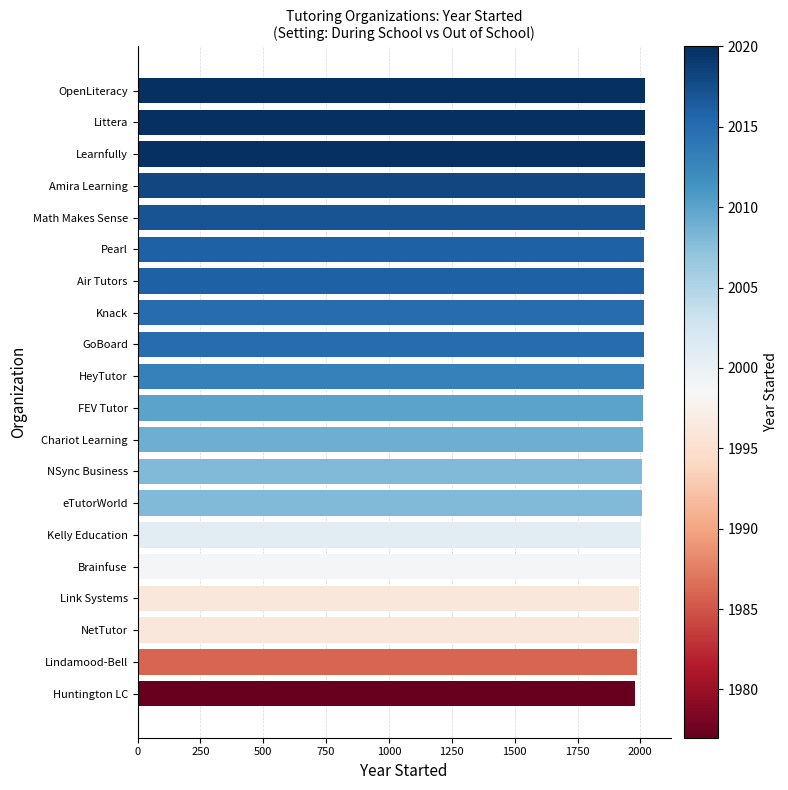

What is the approximate value at Pearl?

2016